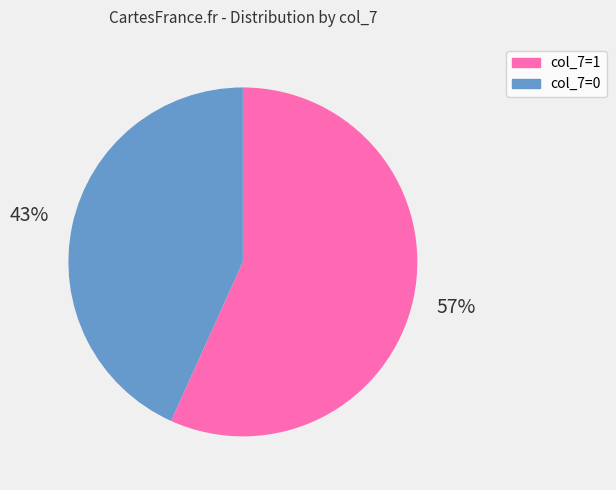

Is the sum of col_7=1 and col_7=0 greater than half?

Yes